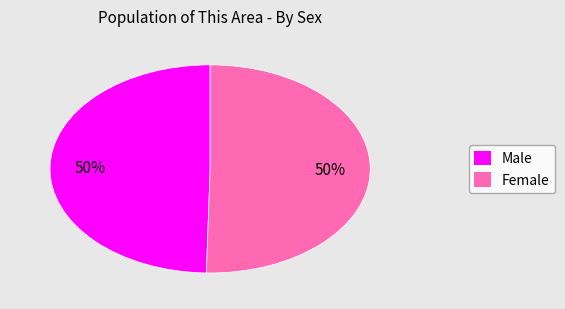

What is the ratio of the value at Female to the value at Male?

1.0